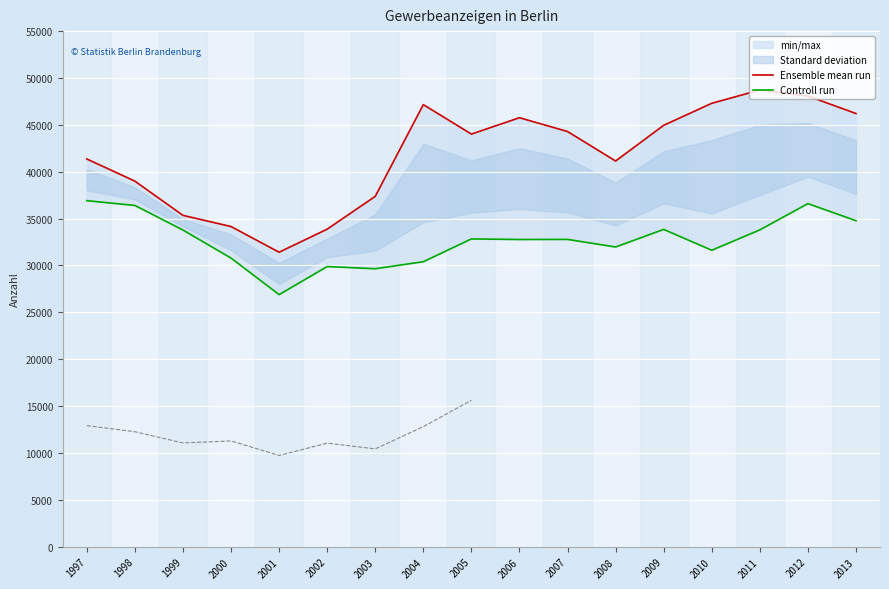

The value of Ensemble mean run at 2010 is 29712. True or false?

False